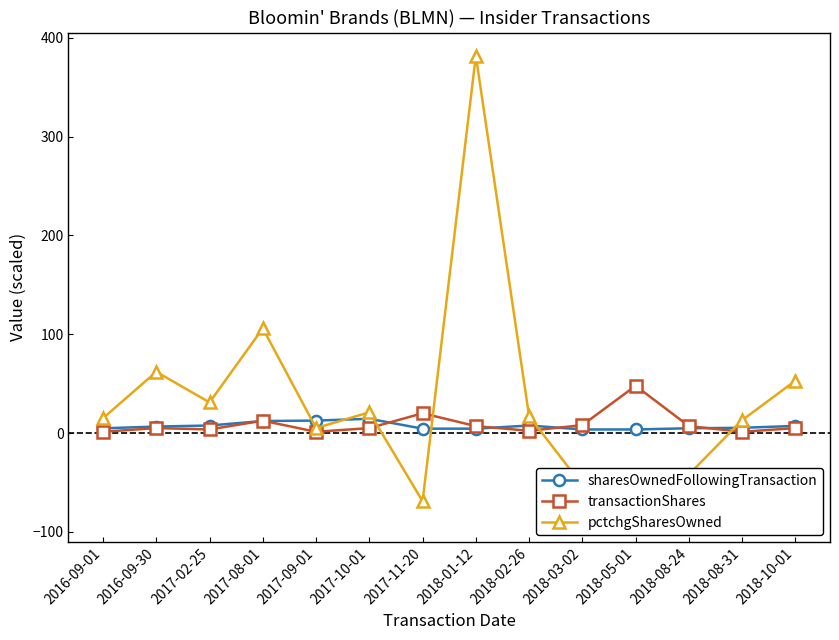

Reading right to left, transcribe all the data shown in this chart.

sharesOwnedFollowingTransaction: 2018-10-01=7.2	2018-08-31=5.3	2018-08-24=4.8	2018-05-01=3.6	2018-03-02=3.6	2018-02-26=7.6	2018-01-12=4.4	2017-11-20=4.4	2017-10-01=14.4	2017-09-01=12.6	2017-08-01=12.1	2017-02-25=7.6	2016-09-30=6.6	2016-09-01=4.7
transactionShares: 2018-10-01=5.0	2018-08-31=1.2	2018-08-24=7.0	2018-05-01=47.8	2018-03-02=8.0	2018-02-26=2.2	2018-01-12=7.0	2017-11-20=20.0	2017-10-01=5.0	2017-09-01=1.2	2017-08-01=12.5	2017-02-25=3.6	2016-09-30=5.0	2016-09-01=1.2
pctchgSharesOwned: 2018-10-01=53.0	2018-08-31=13.0	2018-08-24=-42.0	2018-05-01=-87.0	2018-03-02=-53.0	2018-02-26=17.0	2018-01-12=382.0	2017-11-20=-69.0	2017-10-01=21.0	2017-09-01=5.0	2017-08-01=106.0	2017-02-25=31.0	2016-09-30=62.0	2016-09-01=15.0